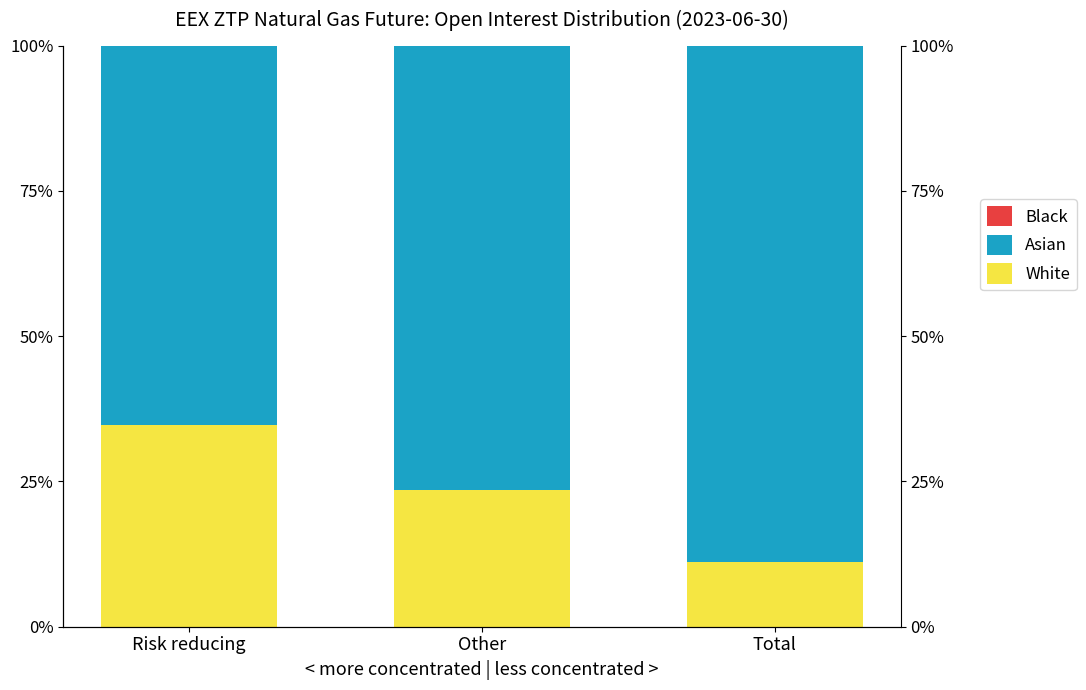

Reading left to right, extract all data points from this chart.

White: Risk reducing=34.7	Other=23.6	Total=11.2
Asian: Risk reducing=65.3	Other=76.4	Total=88.8
Black: Risk reducing=0.0	Other=0.0	Total=0.0